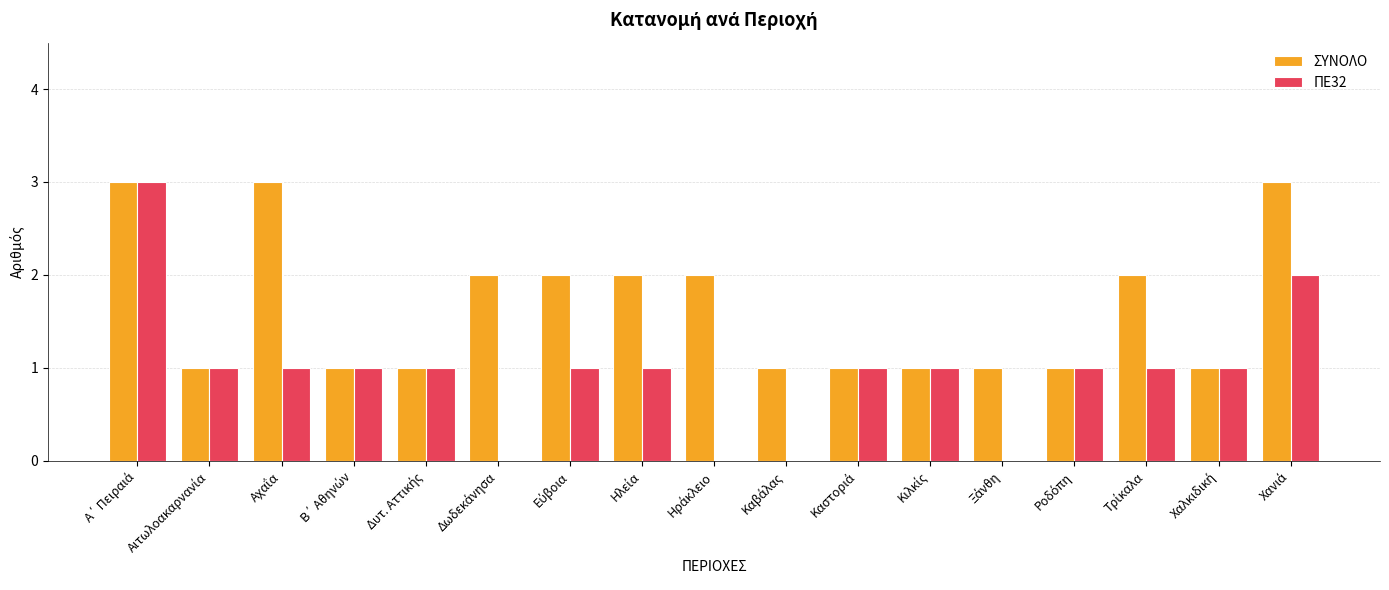

Reading left to right, extract all data points from this chart.

ΣΥΝΟΛΟ: 3	1	3	1	1	2	2	2	2	1	1	1	1	1	2	1	3
ΠΕ32: 3	1	1	1	1	0	1	1	0	0	1	1	0	1	1	1	2